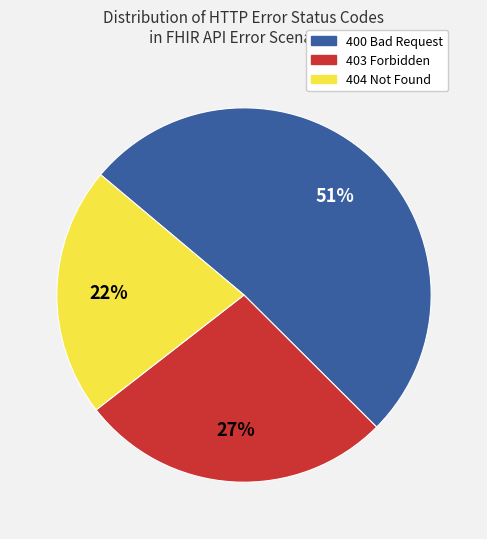

Is there any slice that represents more than half of the pie?

Yes